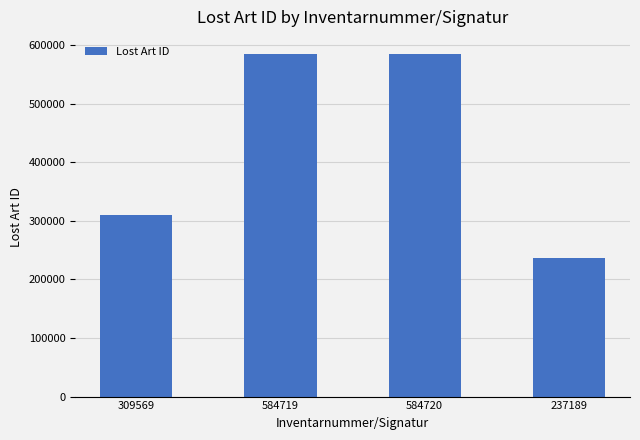

How many distinct data groups are displayed?

1